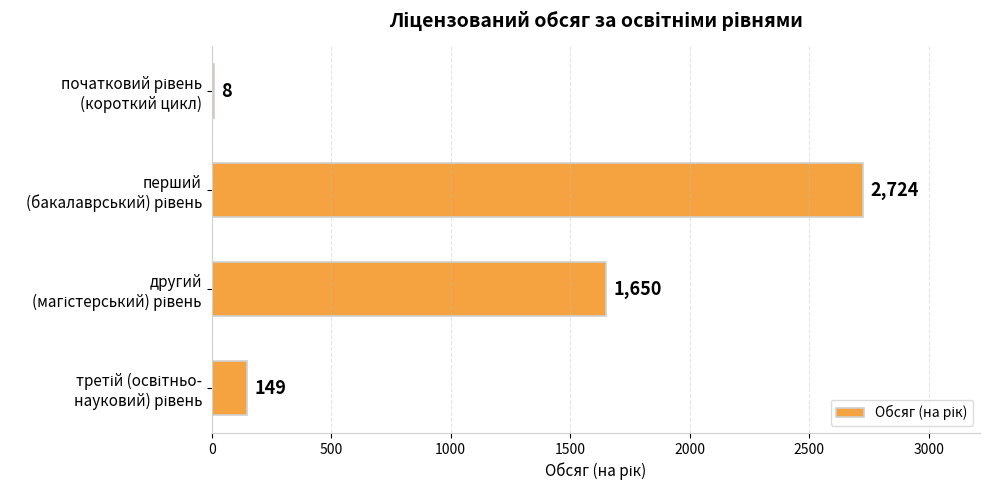

What is the greatest value displayed?

2724